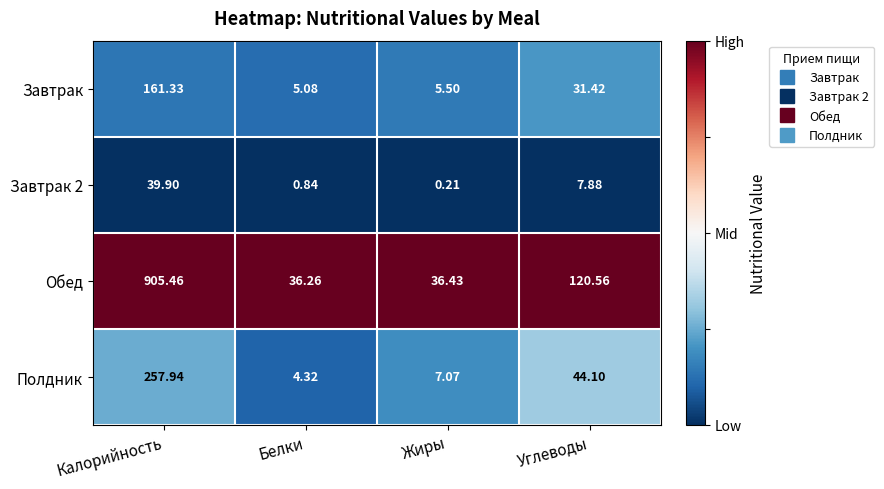

List the labels in order of Полдник value, smallest first.

Белки, Жиры, Углеводы, Калорийность